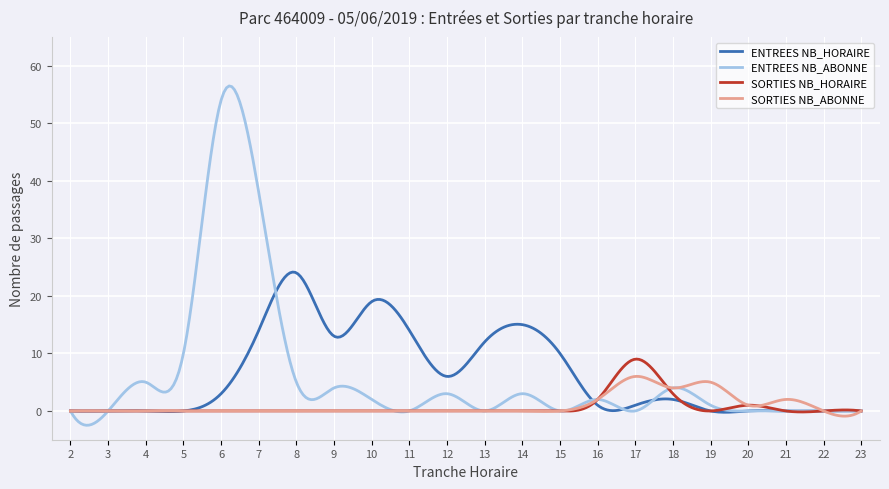

What is the maximum value shown in the chart?

56.5